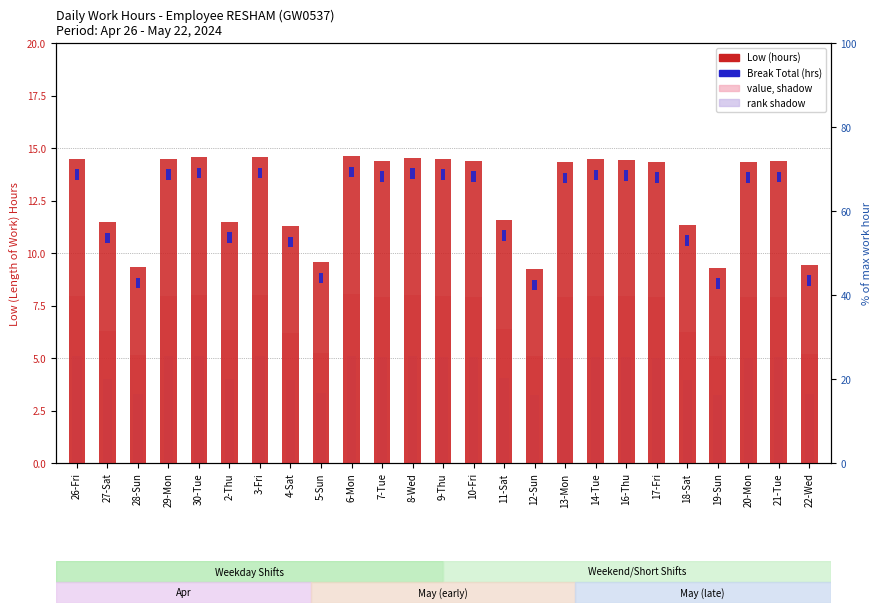

Reading left to right, list all the values displayed in this chart.

Low (hours): 14.5	11.5	9.3	14.5	14.6	11.5	14.6	11.3	9.6	14.6	14.4	14.5	14.5	14.4	11.6	9.2	14.3	14.5	14.4	14.3	11.3	9.3	14.3	14.4	9.4
Break Total (hrs): 0.5	0.5	0.5	0.5	0.5	0.5	0.5	0.5	0.5	0.5	0.5	0.5	0.5	0.5	0.5	0.5	0.5	0.5	0.5	0.5	0.5	0.5	0.5	0.5	0.5
value, Low shadow: 8.0	6.3	5.1	8.0	8.0	6.3	8.0	6.2	5.3	8.0	7.9	8.0	8.0	7.9	6.4	5.1	7.9	8.0	7.9	7.9	6.2	5.1	7.9	7.9	5.2
rank shadow: 5.1	4.0	3.3	5.1	5.1	4.0	5.1	3.9	3.3	5.1	5.0	5.1	5.1	5.0	4.1	3.2	5.0	5.1	5.1	5.0	4.0	3.3	5.0	5.0	3.3